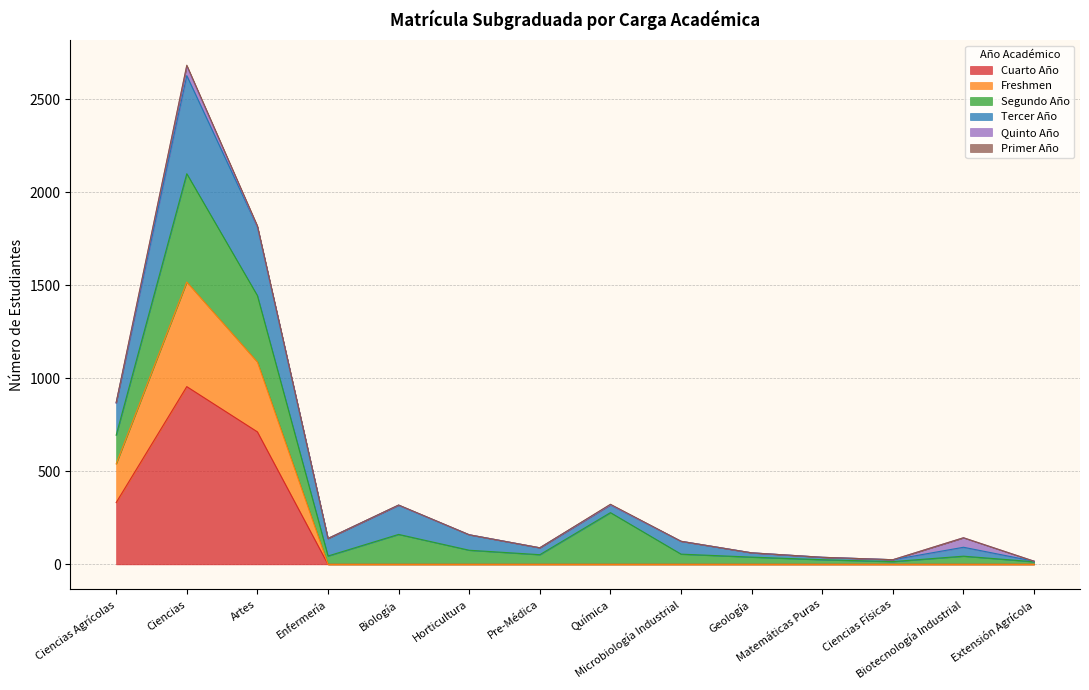

Does the chart display data point markers on the line(s)?

No